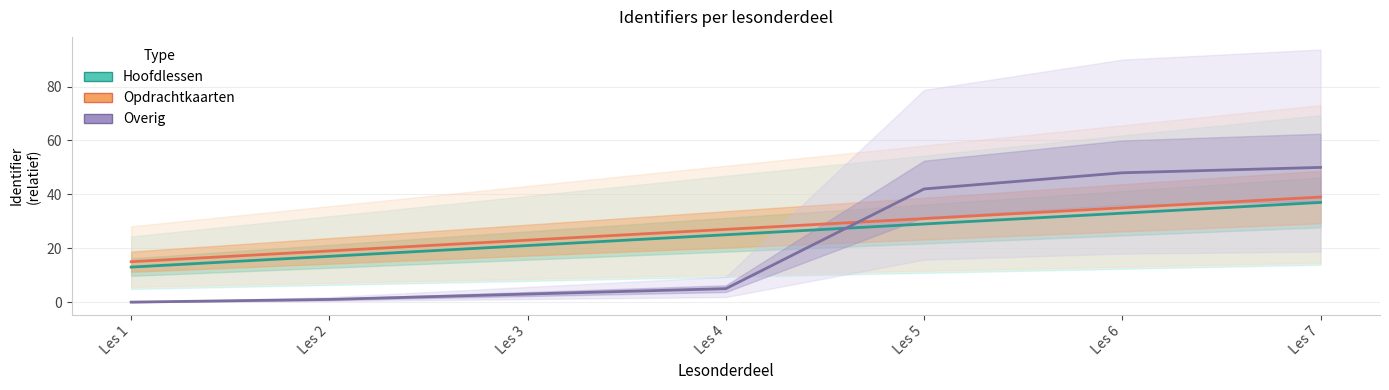

What is the difference between the maximum and minimum values in the Opdrachtkaarten series?

24